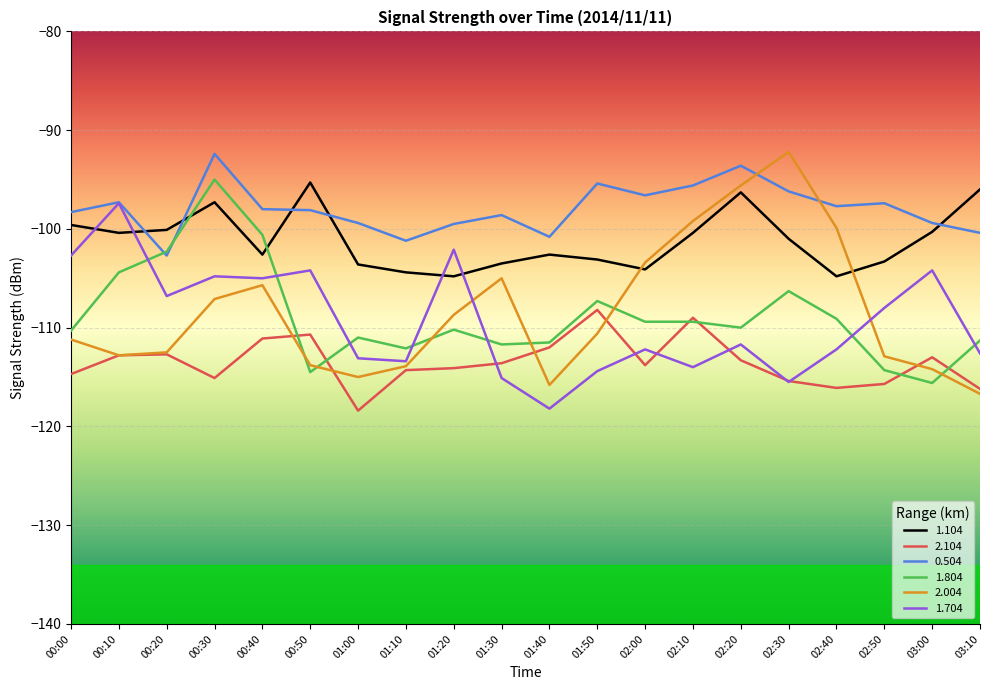

Between 01:20 and 01:50, which series saw the biggest shift?

1.704